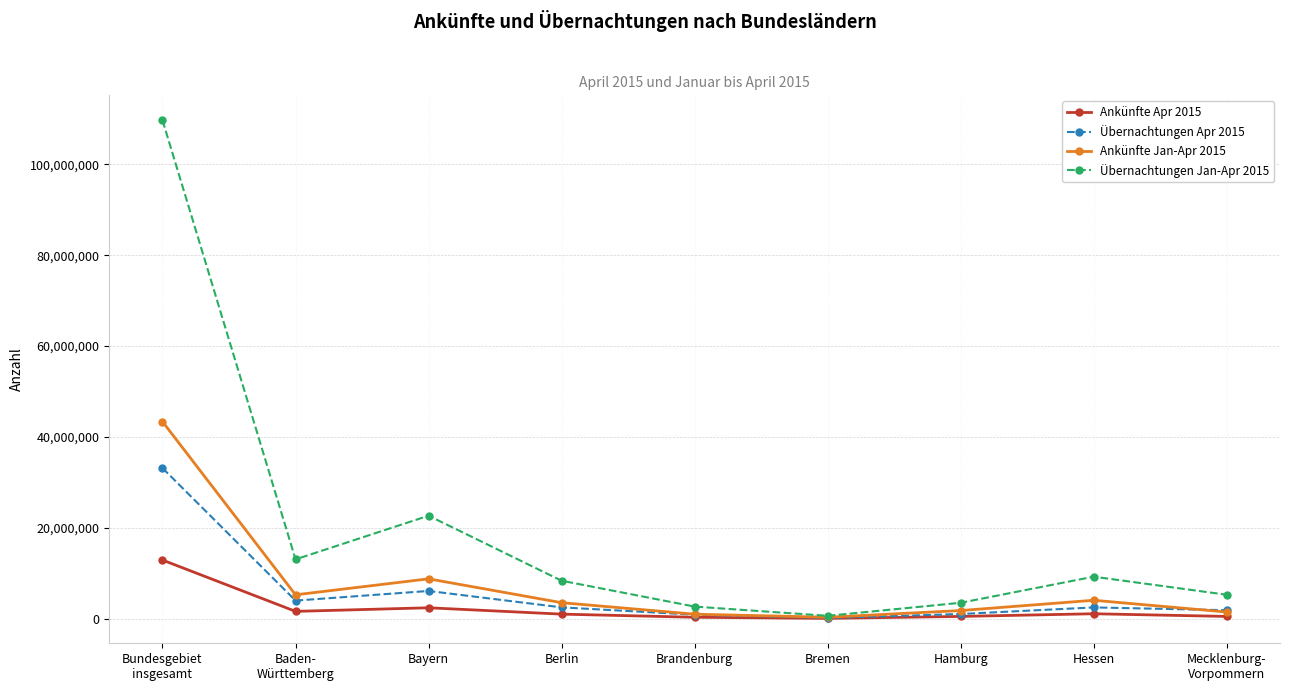

Which series has the largest range (max minus min)?

Übernachtungen Jan-Apr 2015